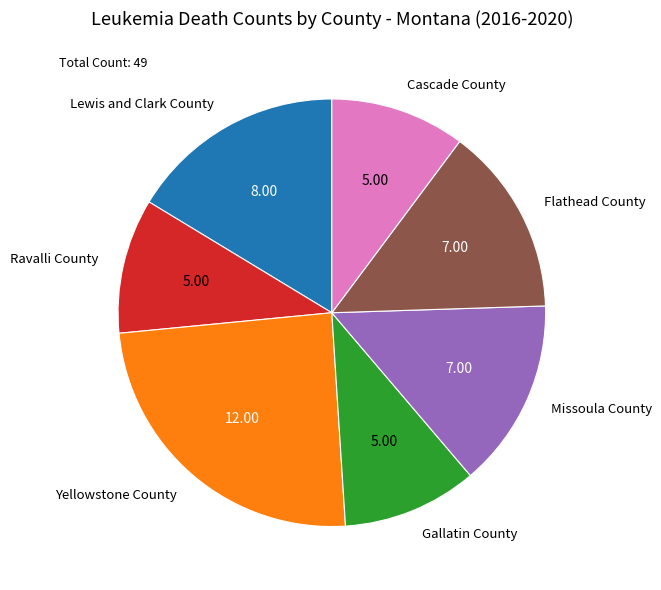

Is there any slice that represents more than half of the pie?

No